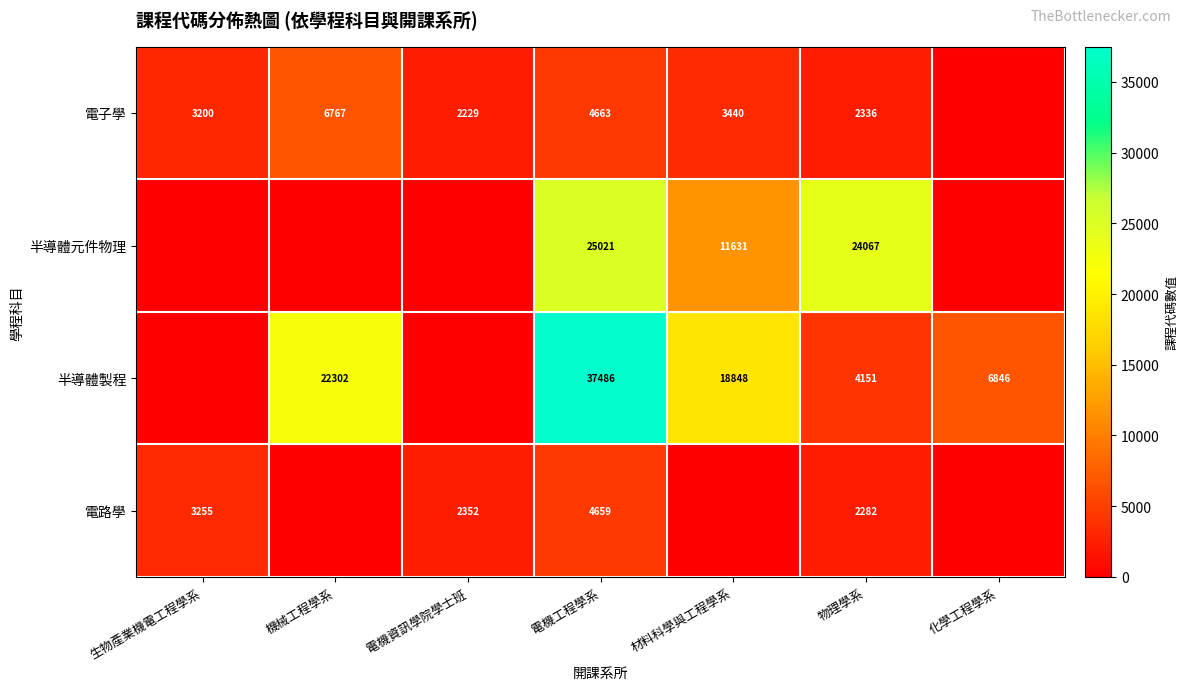

What is the sum of the 電子學 values at 電機工程學系 and 機械工程學系?

11430